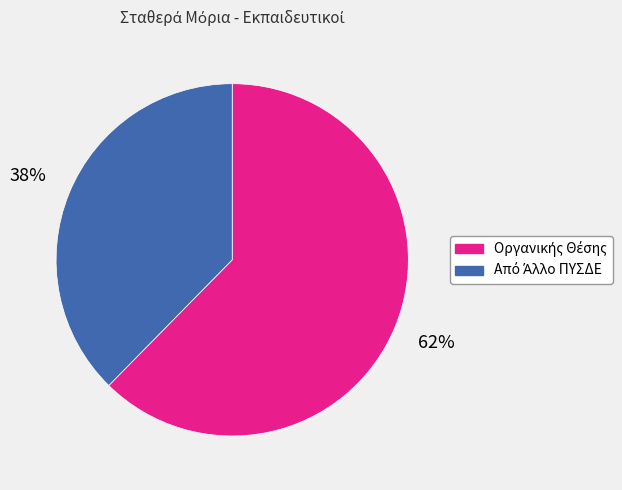

To the nearest percent, what is the average slice percentage?

50%